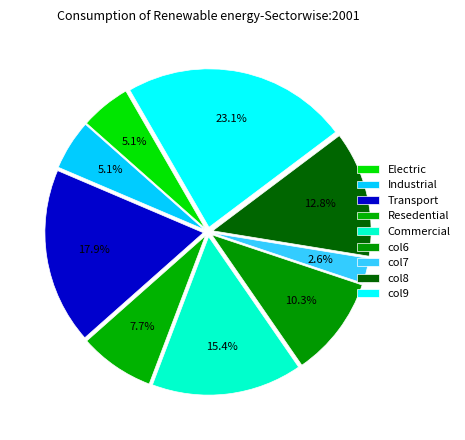

Count the number of slices in the pie.

9